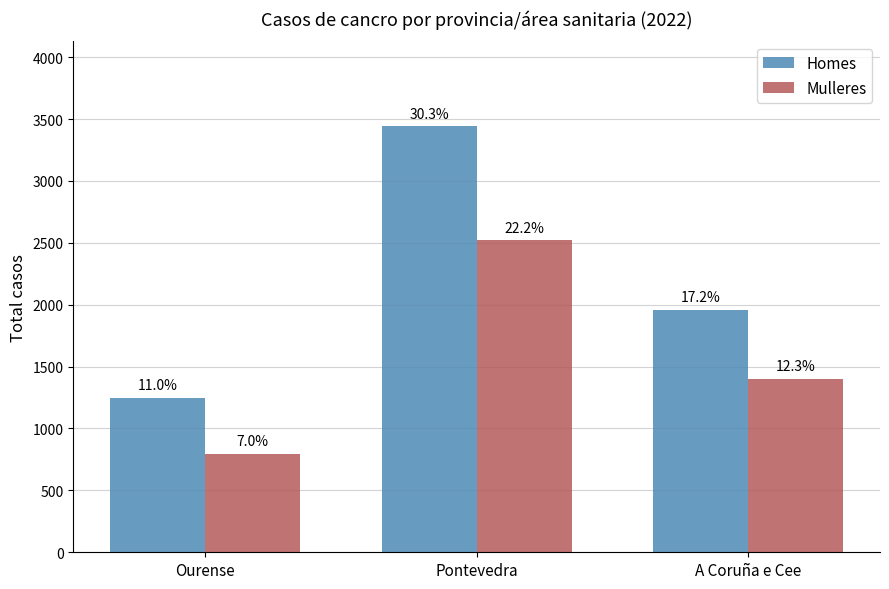

What is the greatest value displayed?

3440